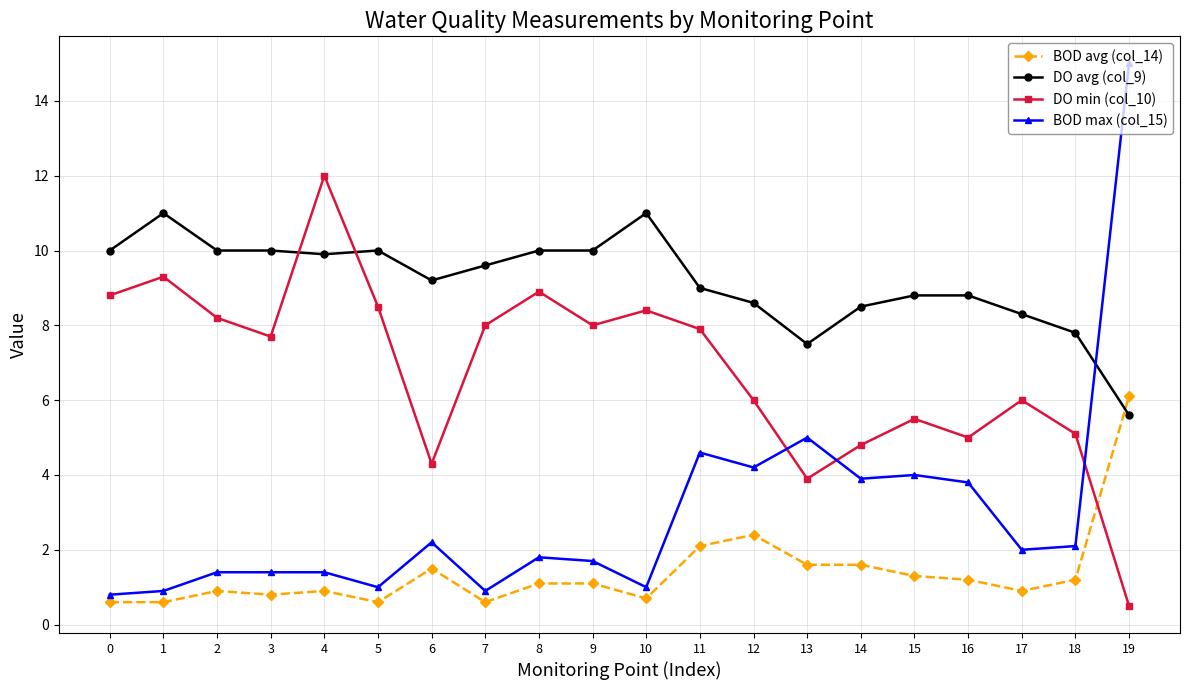

What are all the series names shown in the legend?

BOD avg (col_14), DO avg (col_9), DO min (col_10), BOD max (col_15)